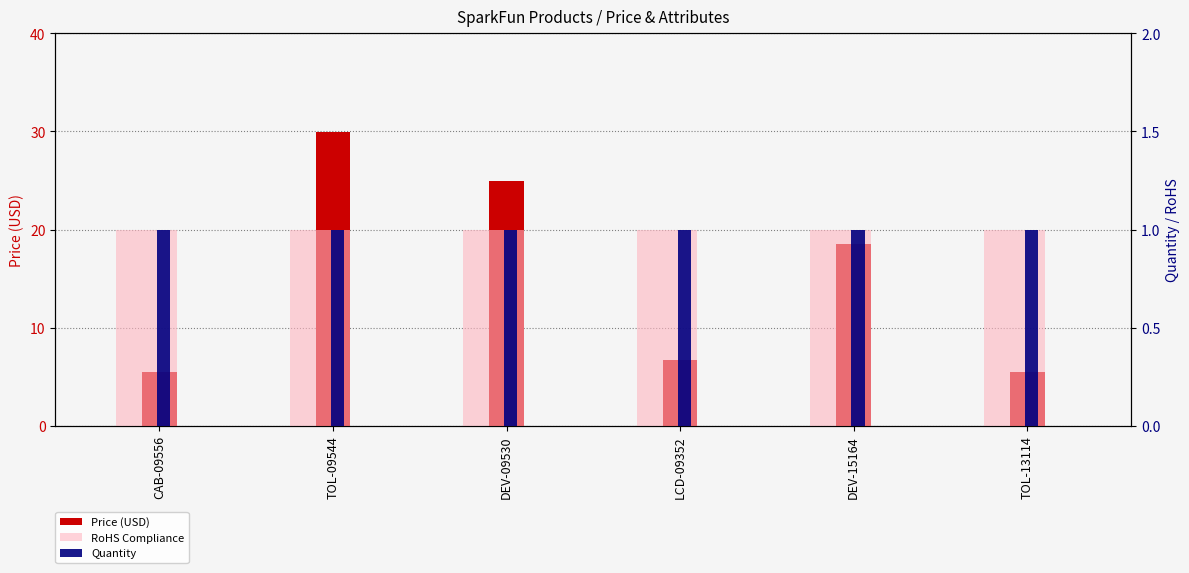

What is the label of the 2nd bar from the left?

TOL-09544